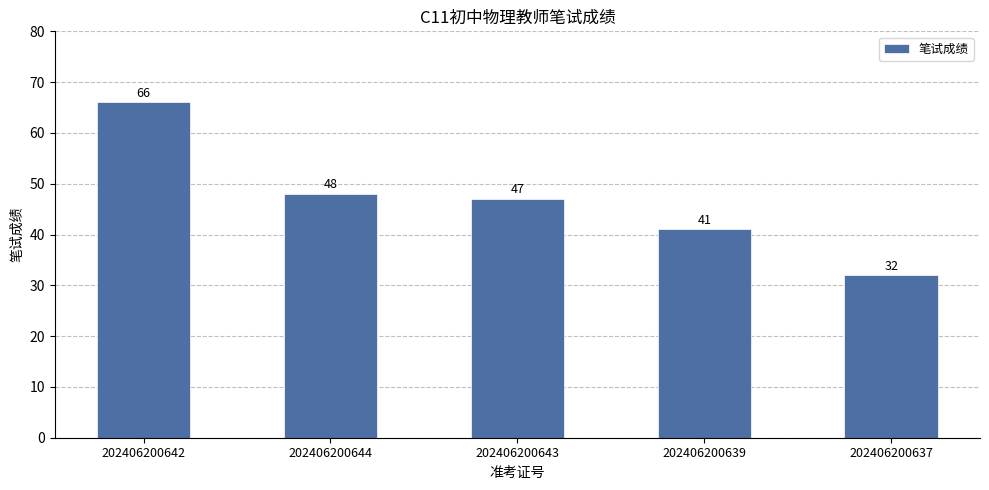

The value at 202406200637 is 12. True or false?

False